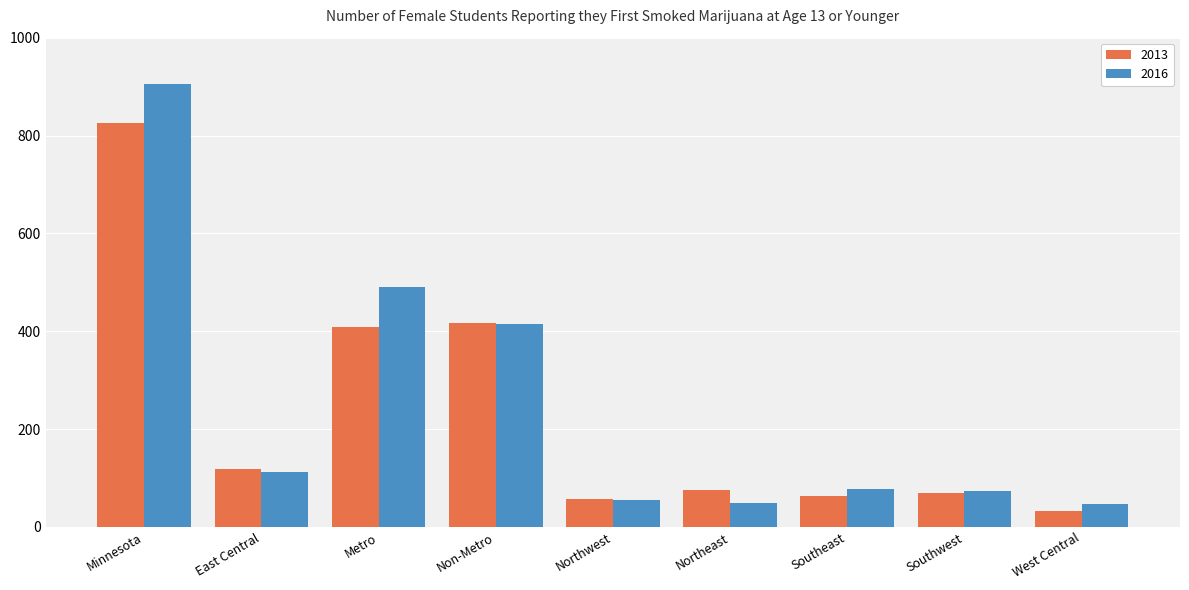

Which series changed the most between Non-Metro and Southwest?

2013